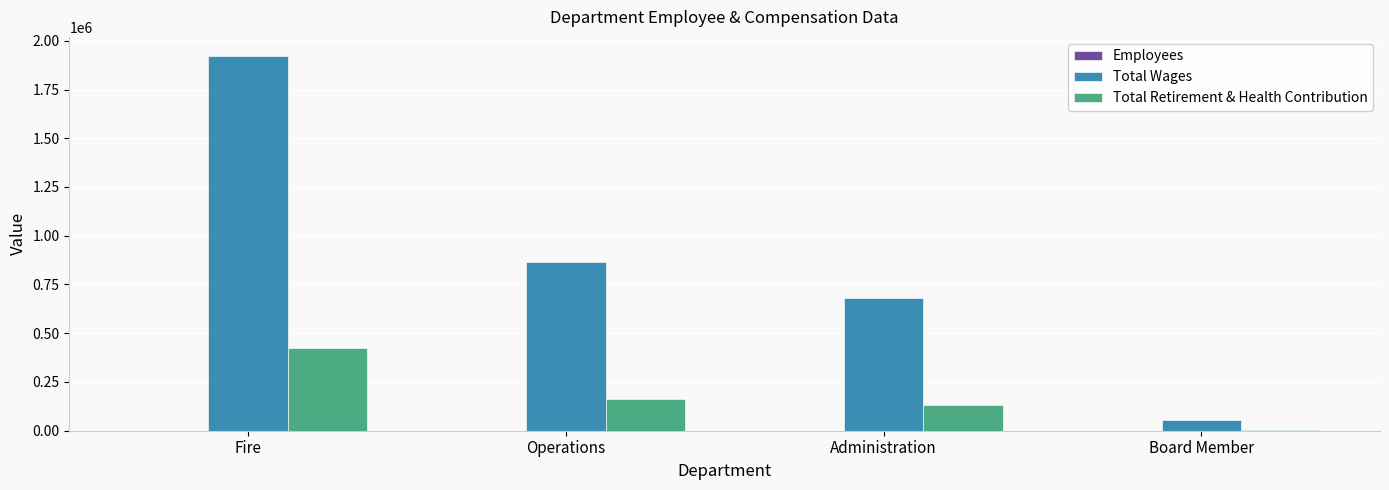

Which series changed the most between Administration and Board Member?

Total Wages